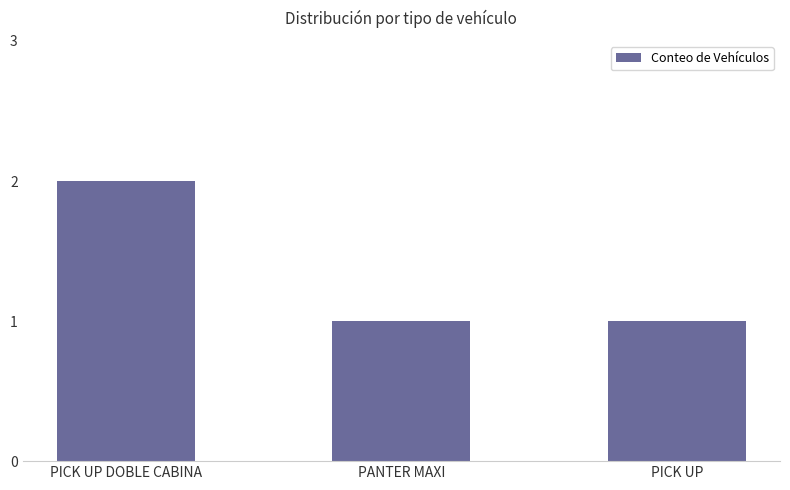

What is the minimum value shown in the chart?

1